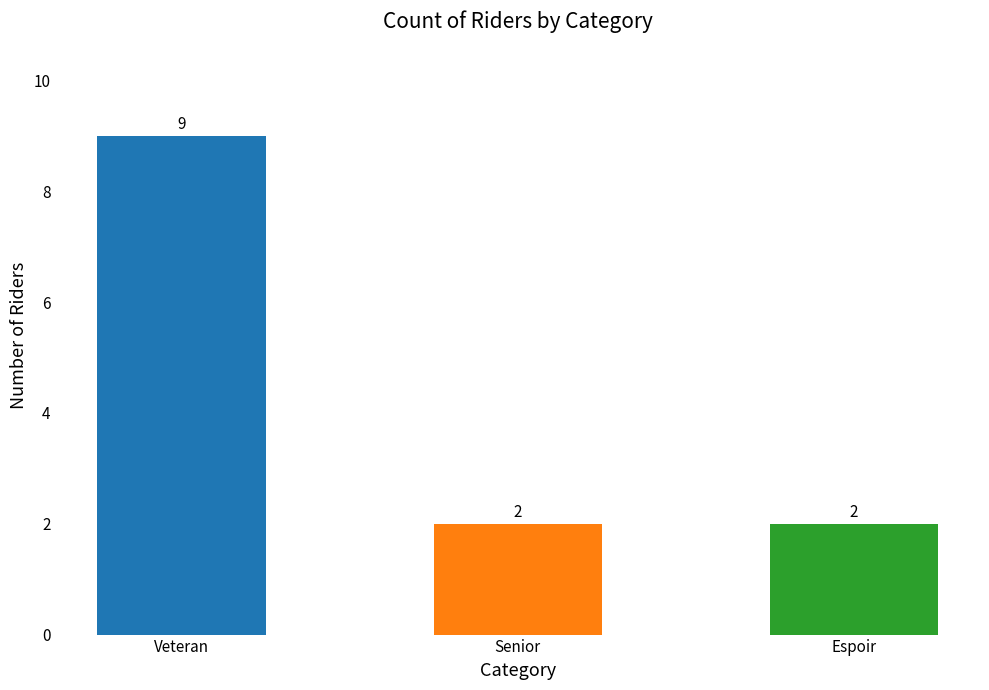

The chart shows a value of 2 at Espoir. True or false?

True